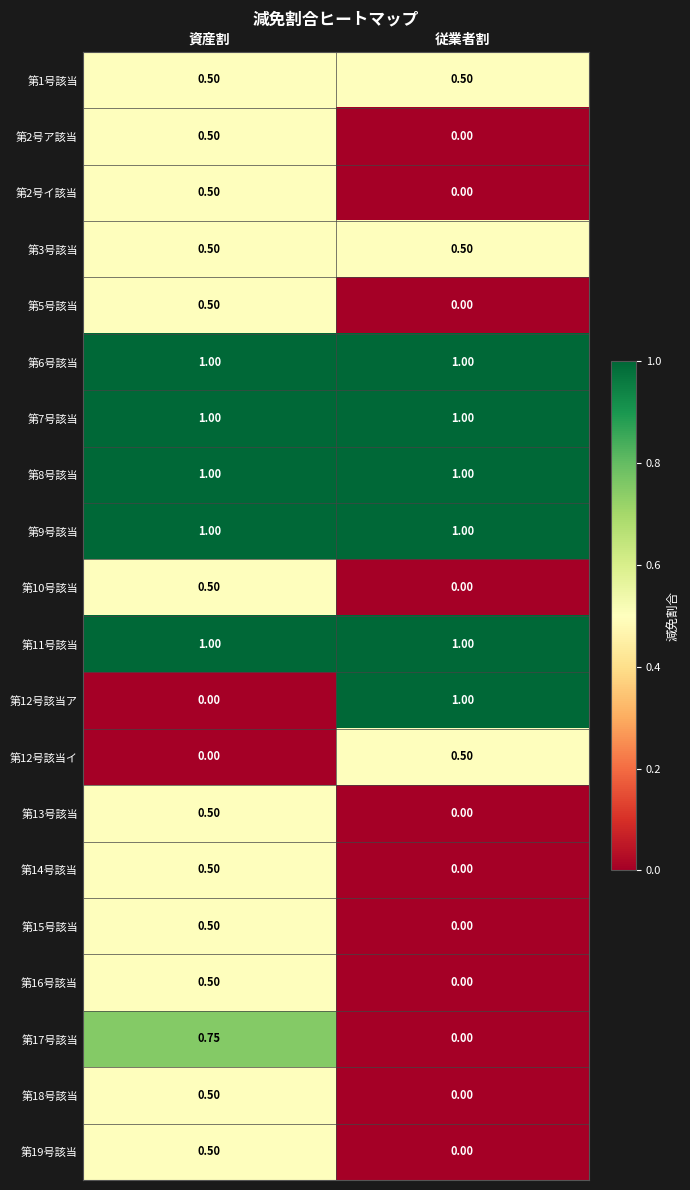

Which series changed the most between 資産割 and 従業者割?

第12号該当ア